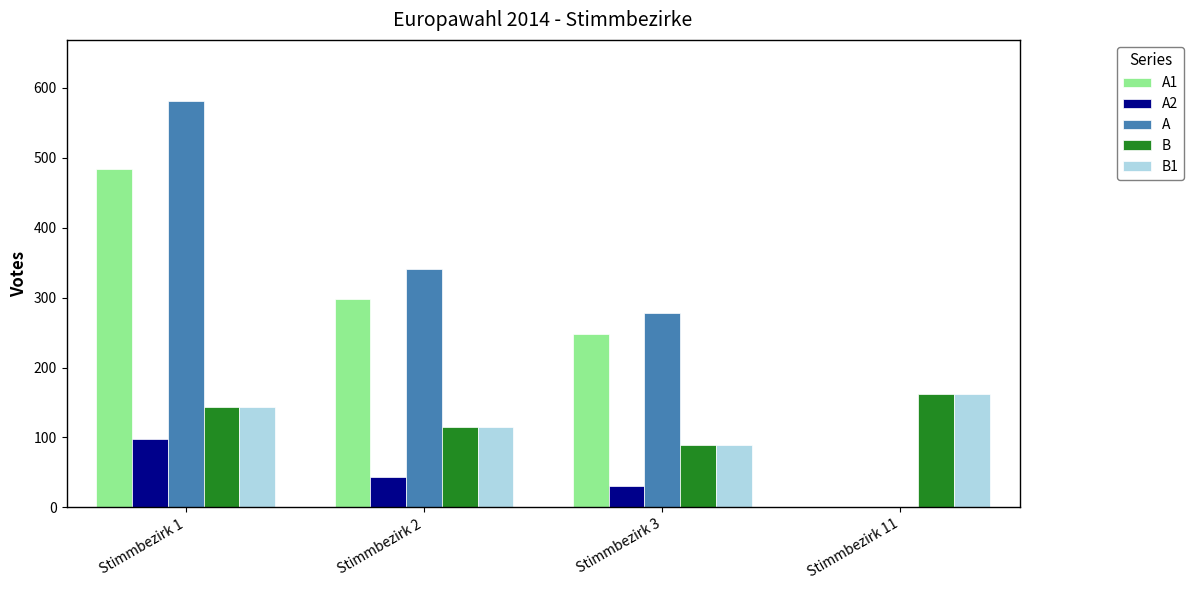

How many values in A are above zero?

3